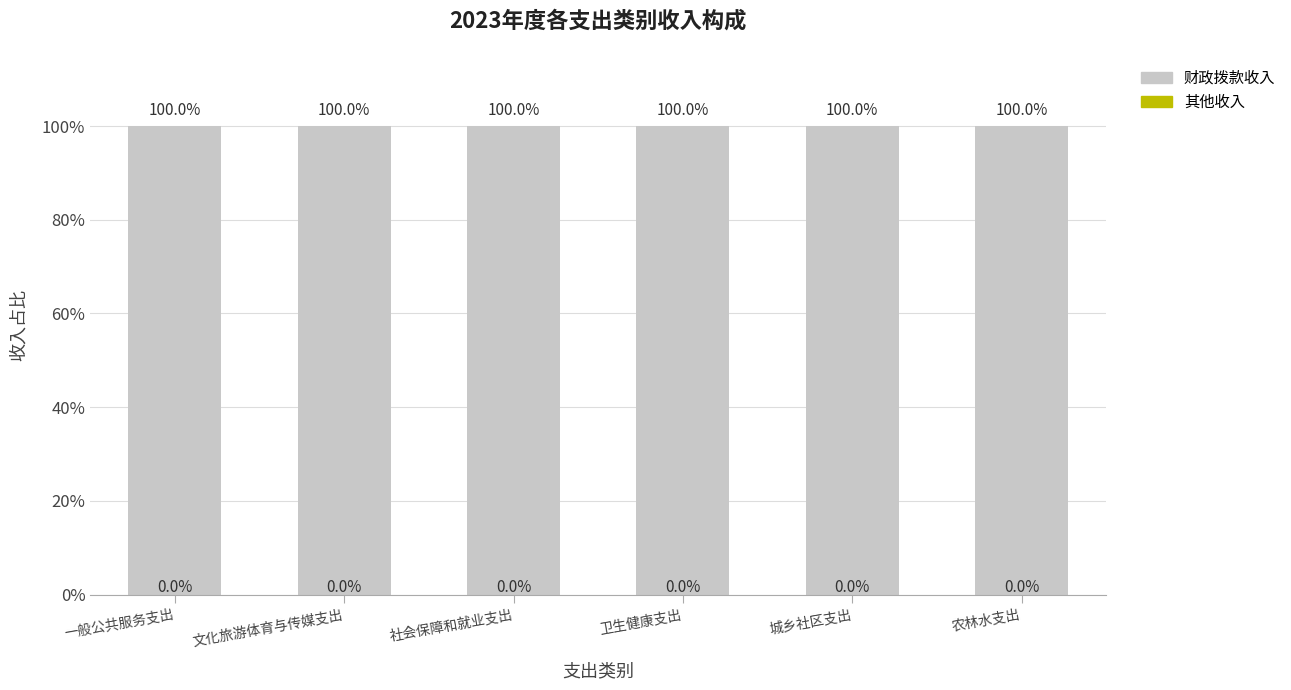

Is the value of 其他收入 at 文化旅游体育与传媒支出 greater than the value of 财政拨款收入 at 社会保障和就业支出?

No